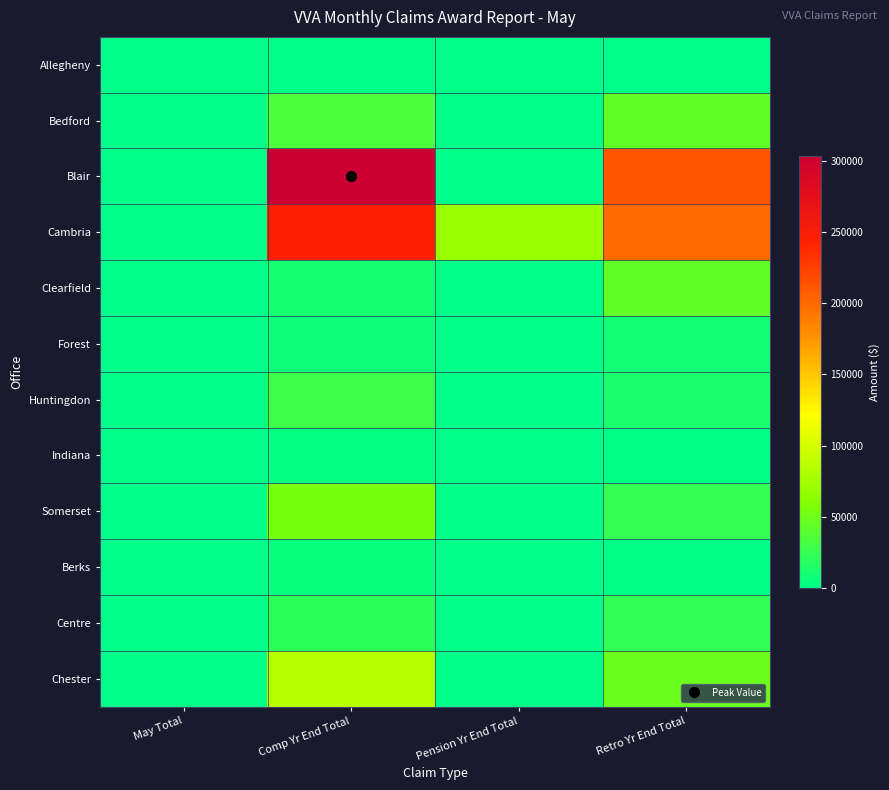

Between May Total and Comp Yr End Total, which series saw the biggest shift?

Blair